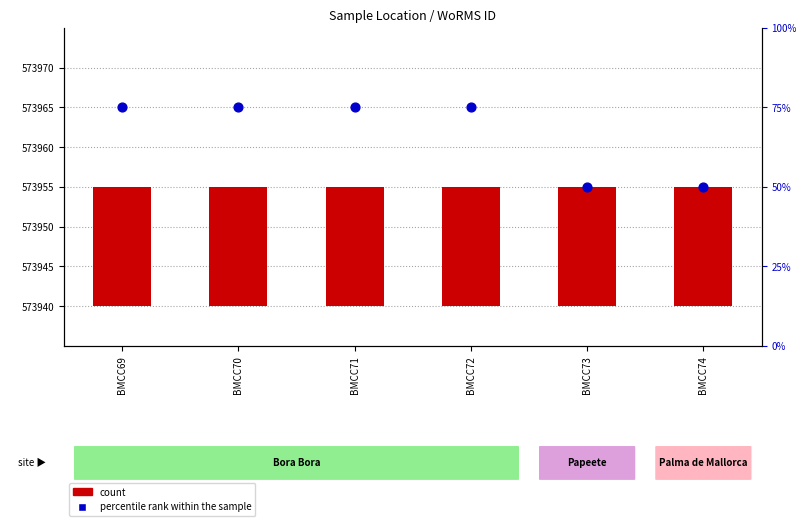

At how many categories does at least one series exceed 23?

6